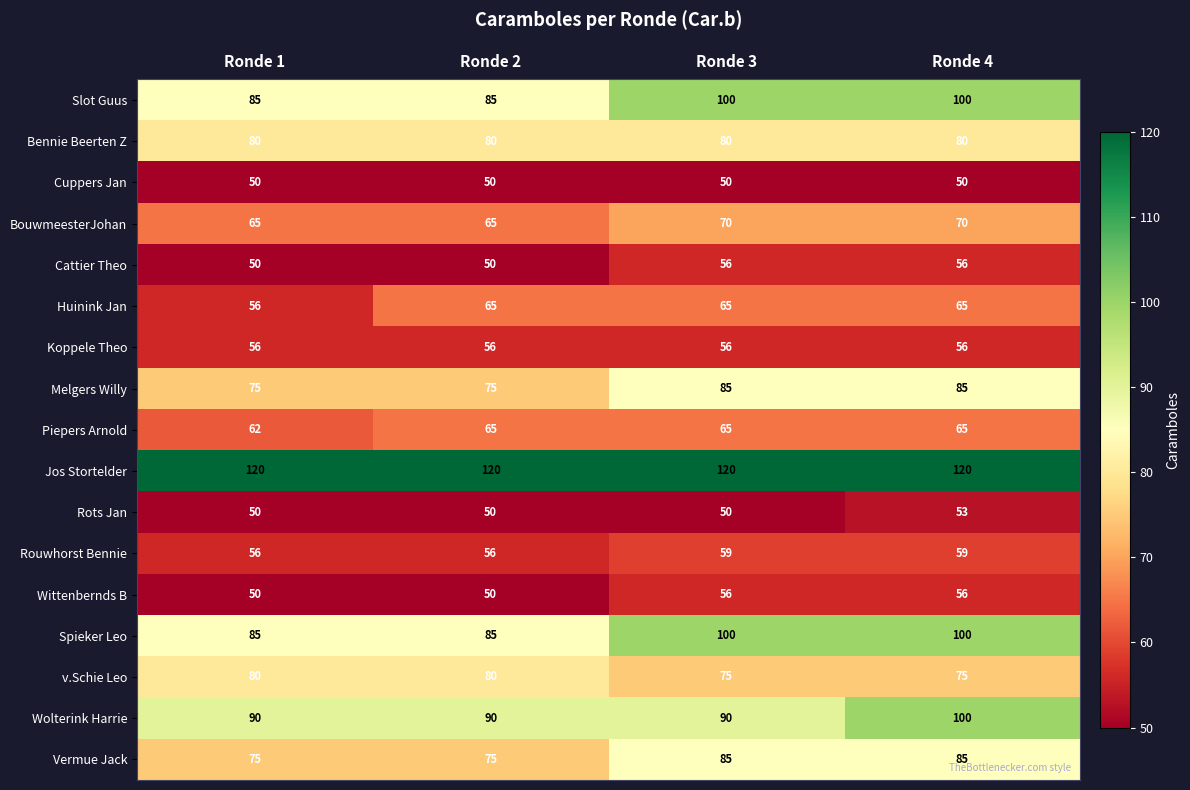

What is the highest value of the Piepers Arnold series?

65